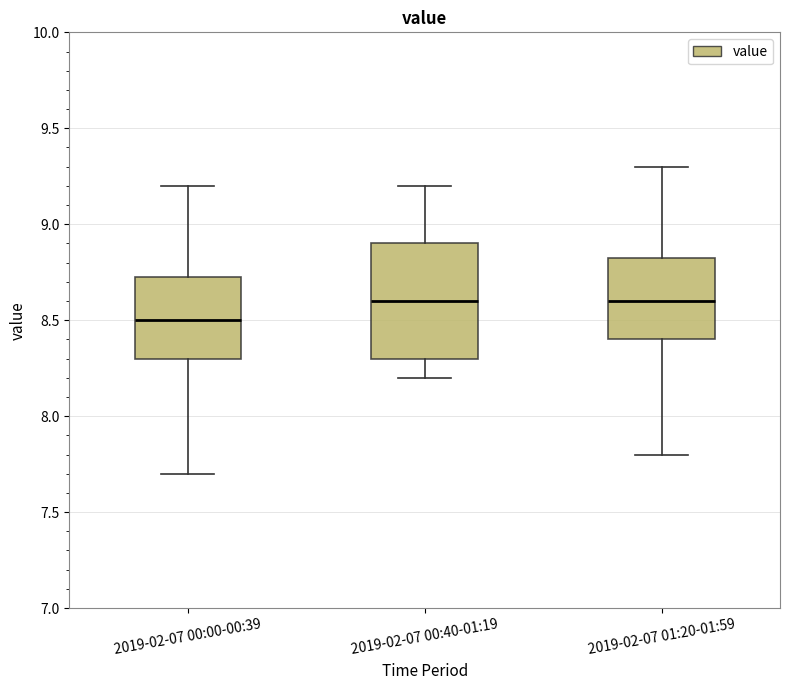

Where does the lower whisker of the box for 2019-02-07 00:40-01:19 end on the y-axis? The values are not printed on the chart, so give them approximately, as read against the axis.

8.20